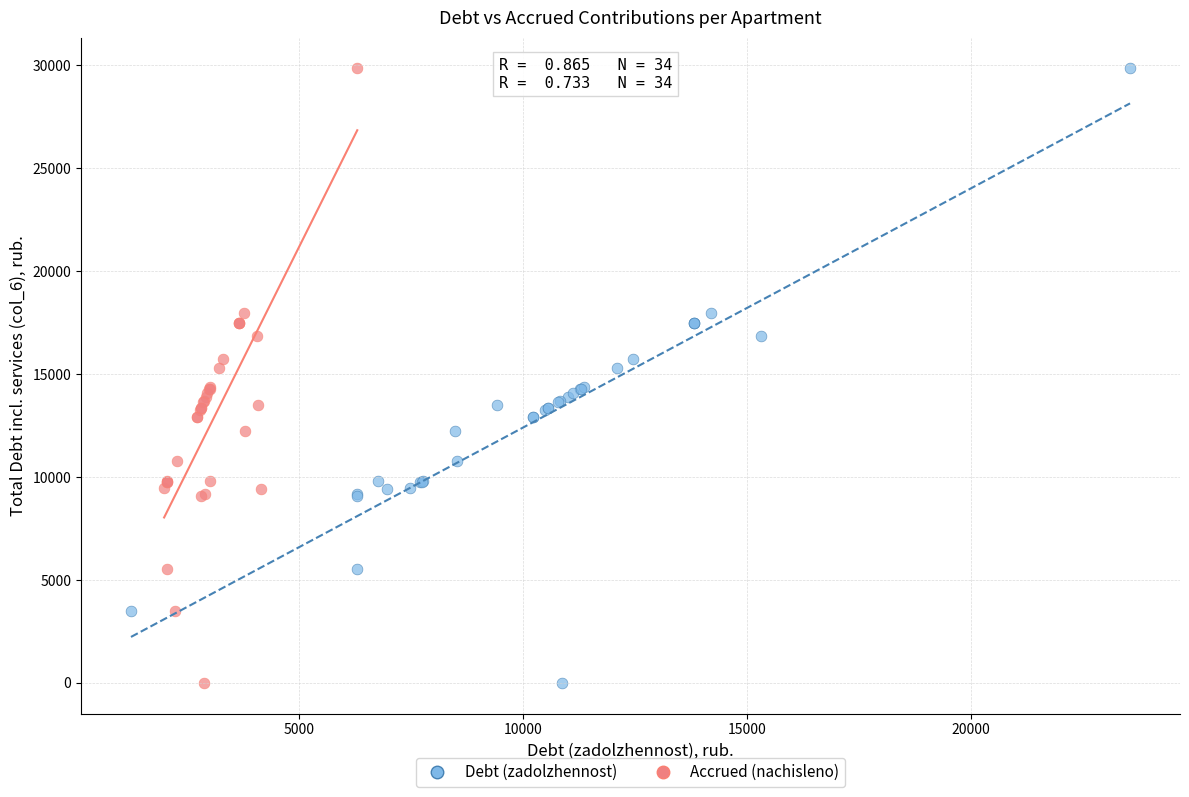

What are all the series names shown in the legend?

Debt (zadolzhennost), Accrued (nachisleno)